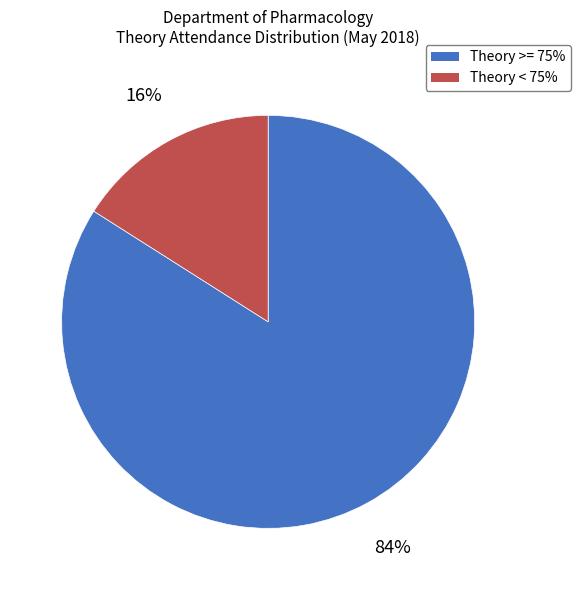

Do Theory >= 75% and Theory < 75% together represent more than half of the pie?

Yes